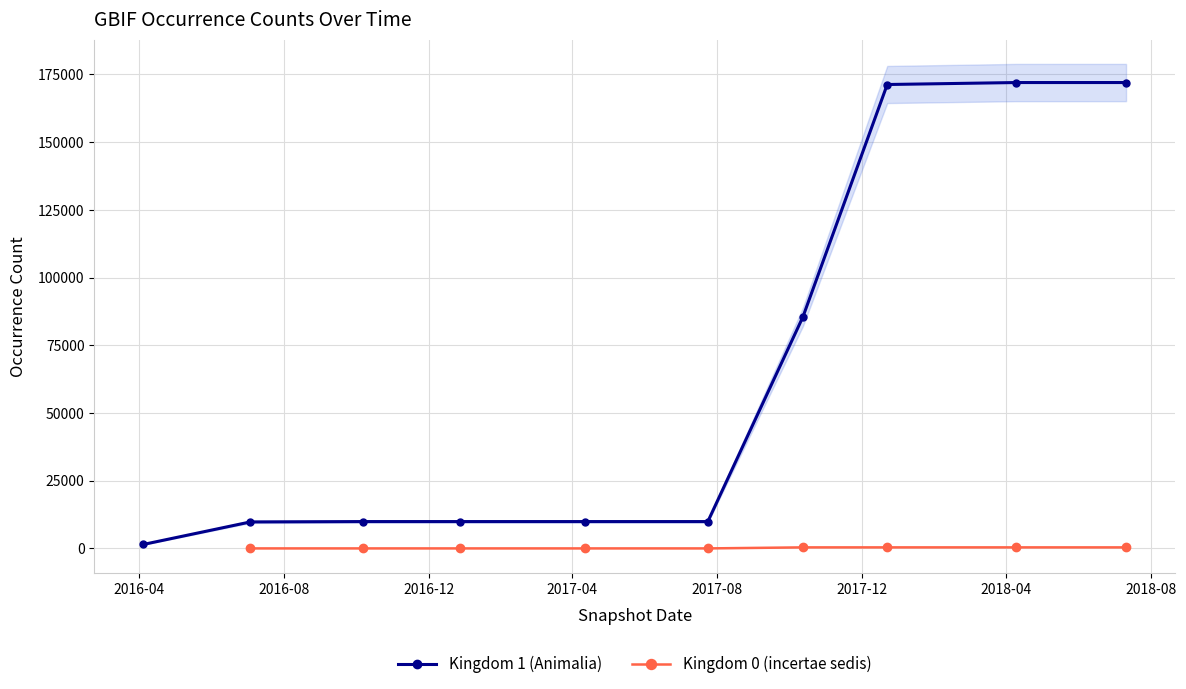

Which series has the widest spread of values?

Kingdom 1 (Animalia)